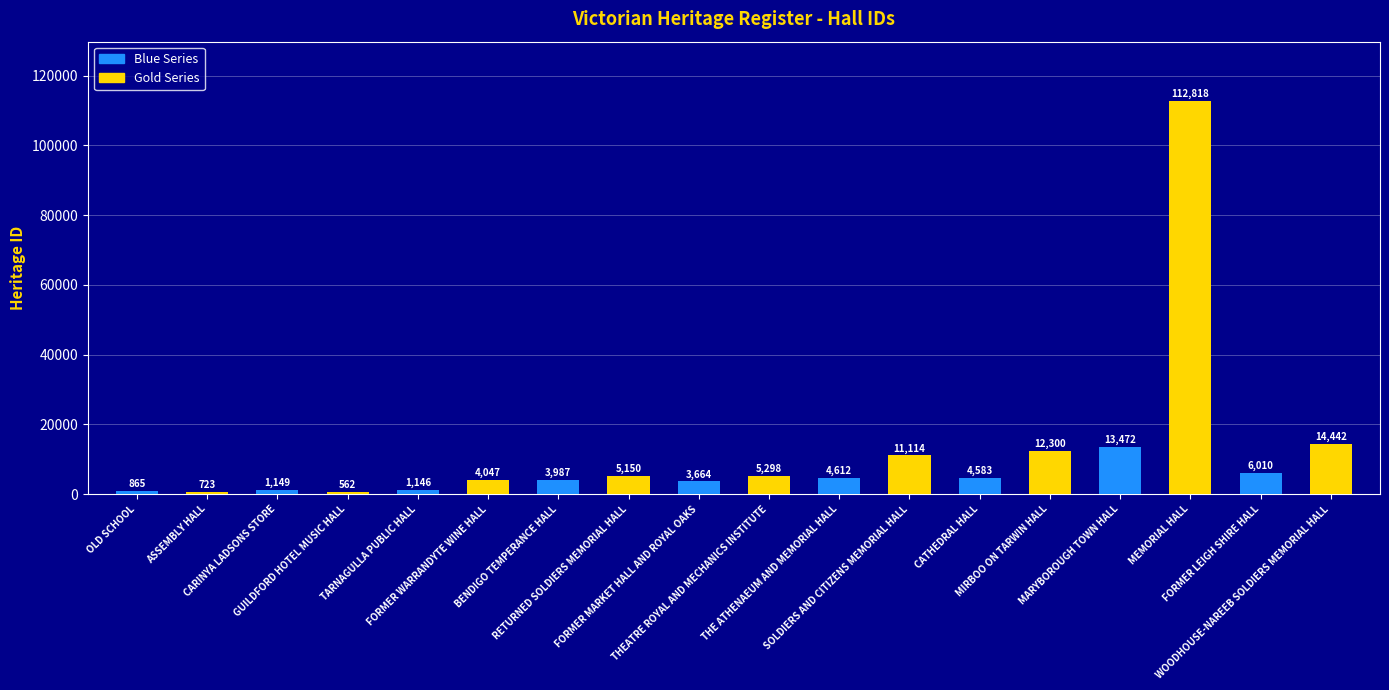

Which series has the largest total across all categories?

Gold Series